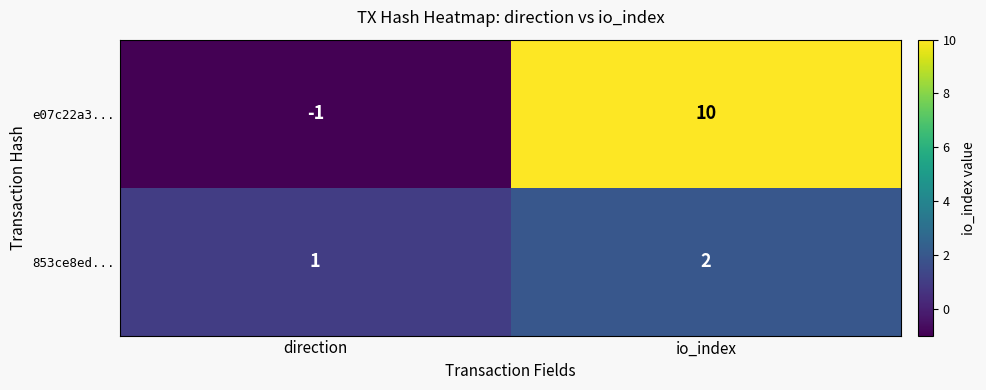

Which category has the highest value across all series?

io_index